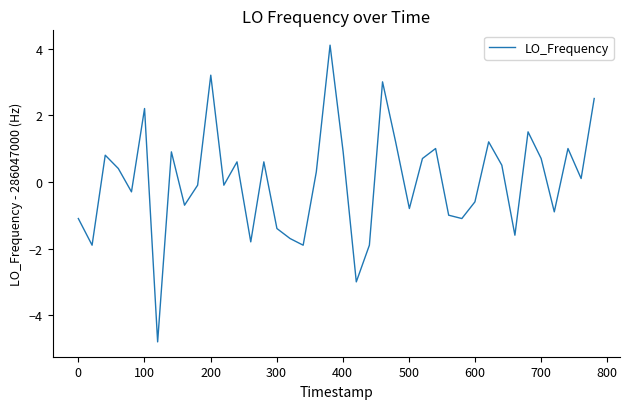

What is the greatest value displayed?

4.1